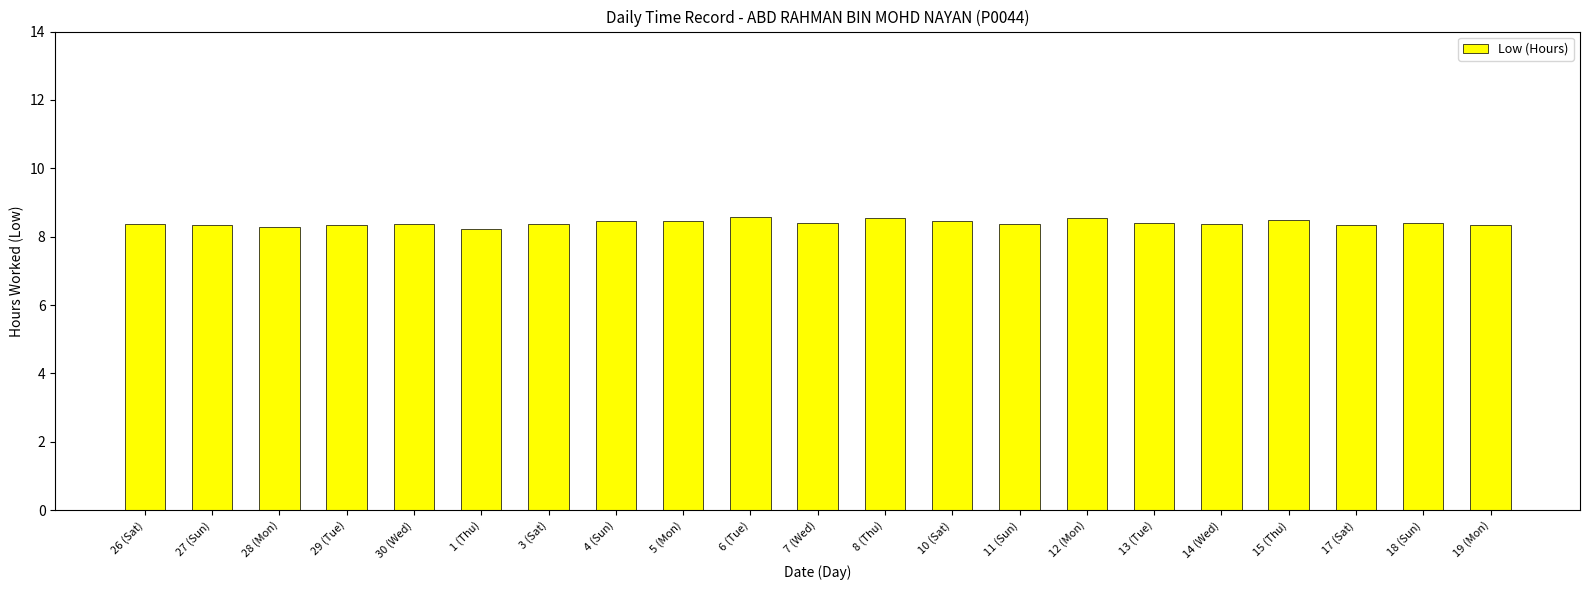

What is the ratio of the value at 26 (Sat) to the value at 14 (Wed)?

1.0